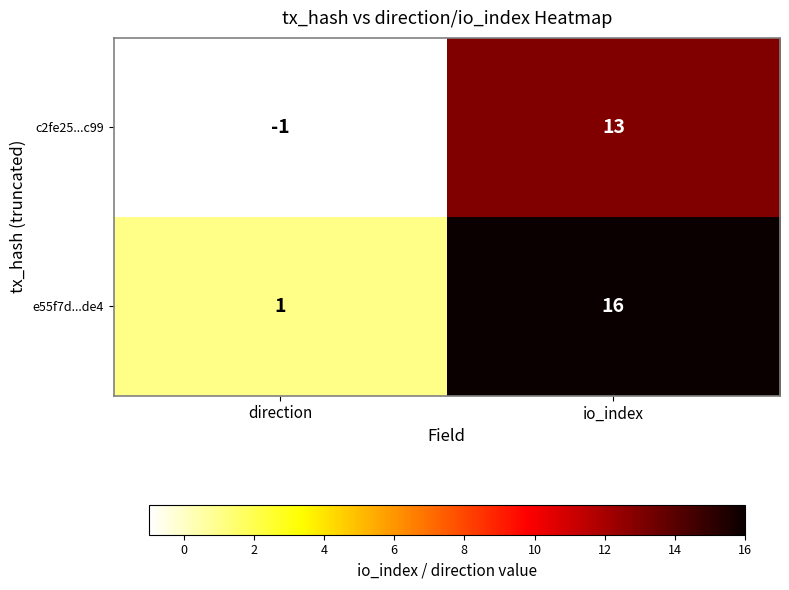

Which series has the widest spread of values?

e55f7d...de4